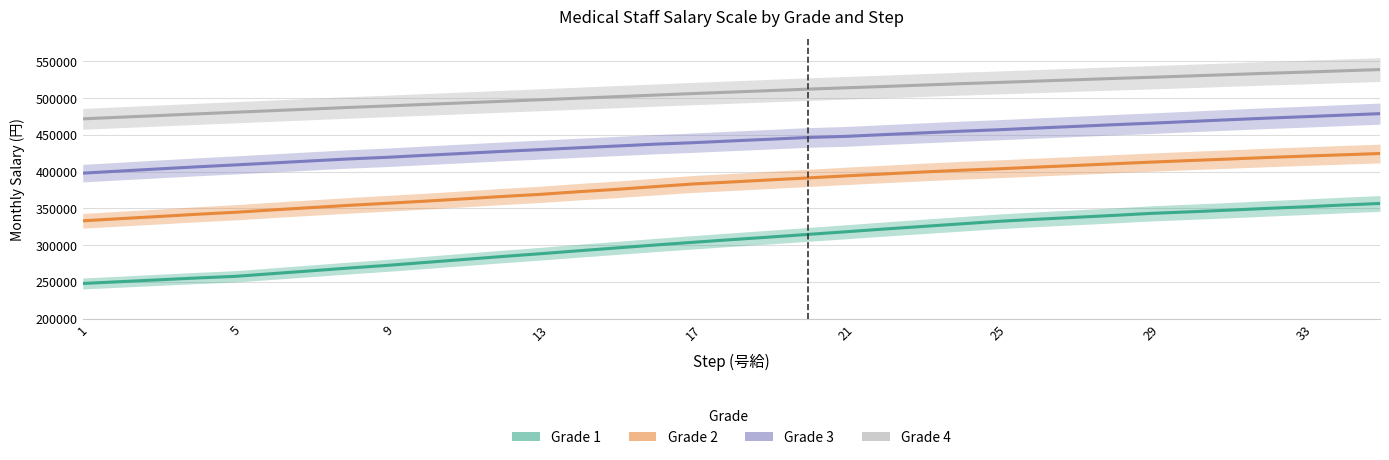

Does the chart display data point markers on the line(s)?

No